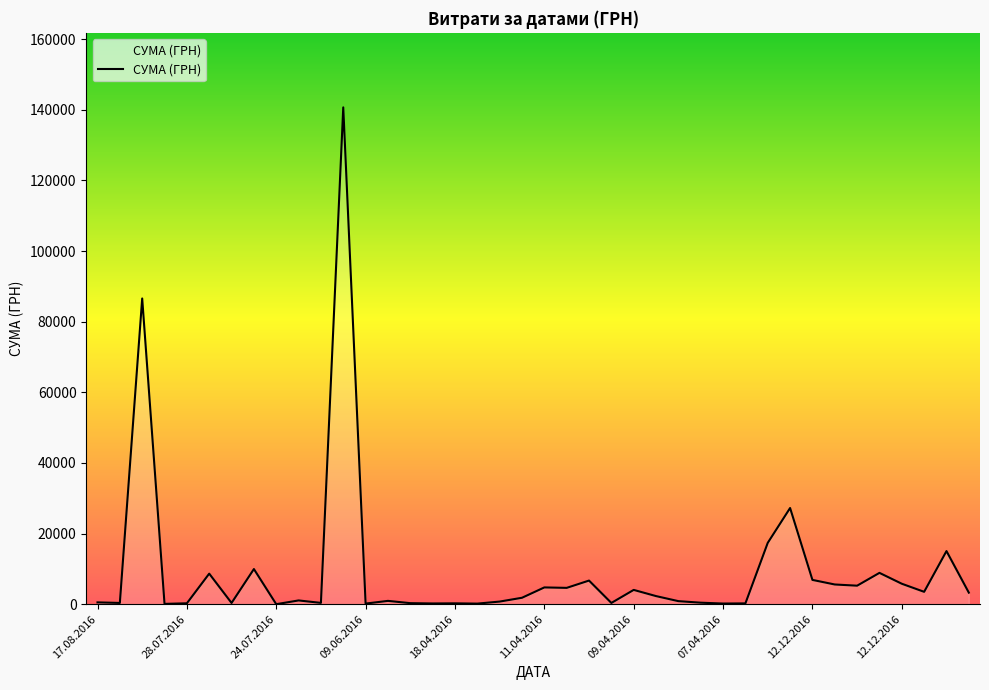

What is the difference between the maximum and minimum values?

140694.9